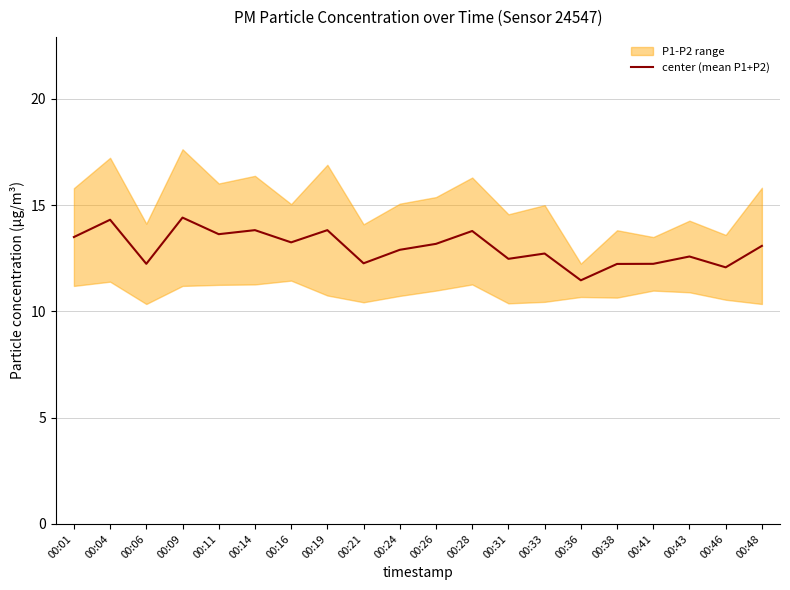

Which has a higher value, 00:26 or 00:41?

00:26